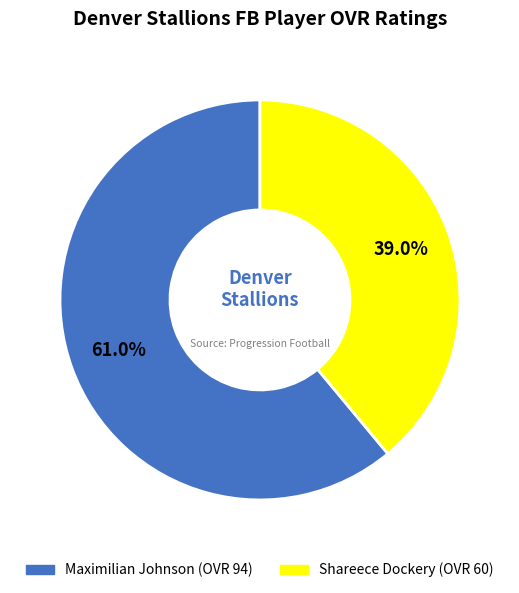

Is there any slice that represents more than half of the pie?

Yes